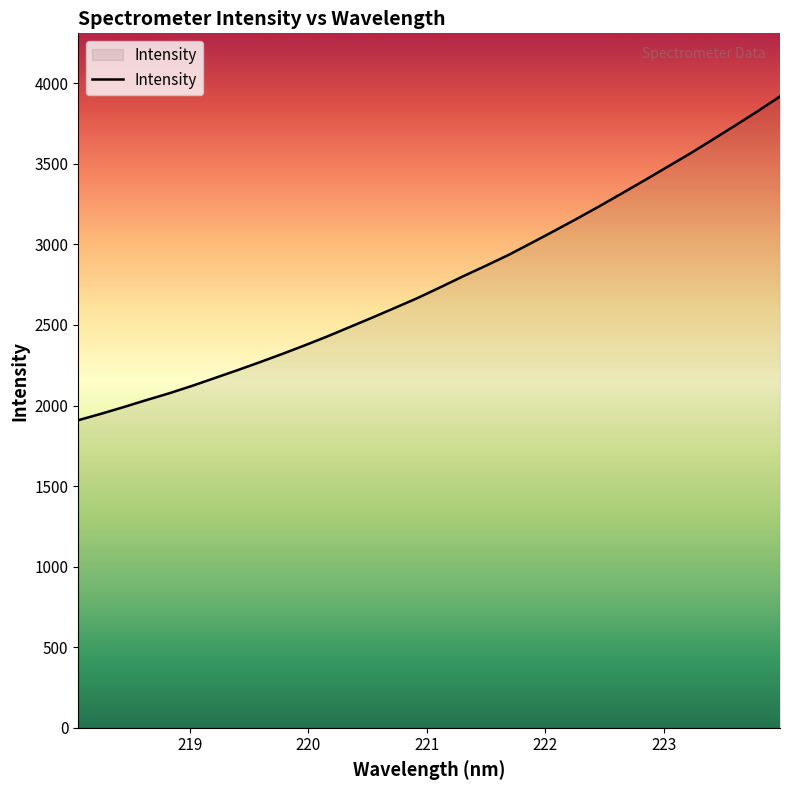

What is the greatest value displayed?

3918.1